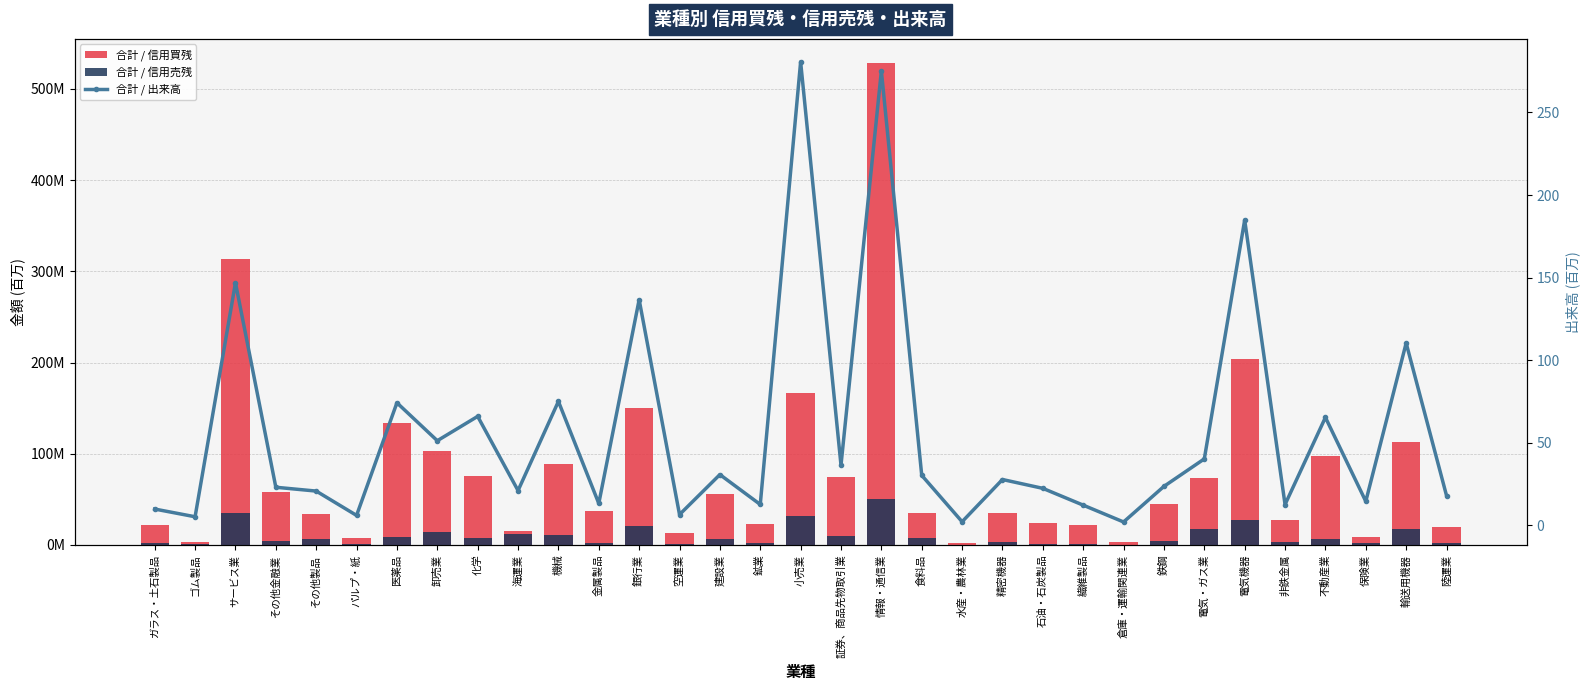

True or false: 合計 / 信用買残 has a value of 73.9 at 電気・ガス業.

True